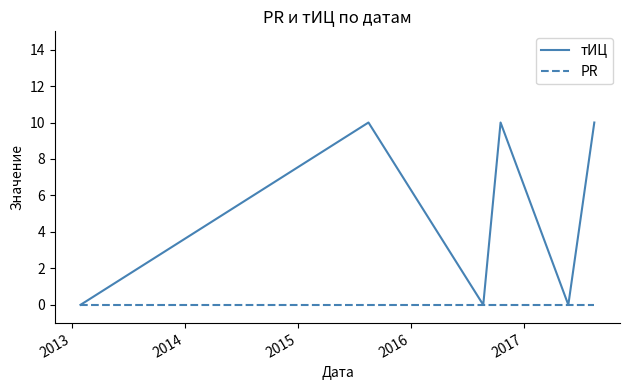

List the series in order of their overall mean, highest first.

тИЦ, PR